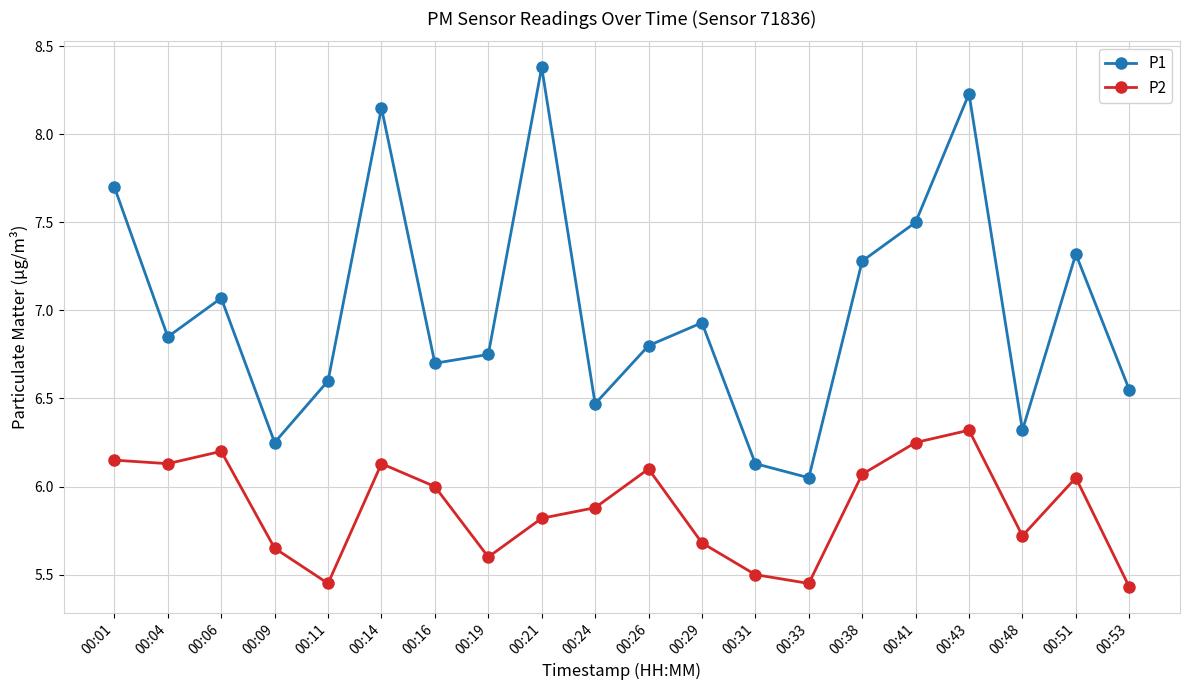

In P1, how many points are lower than both neighbors (excluding endpoints)?

6